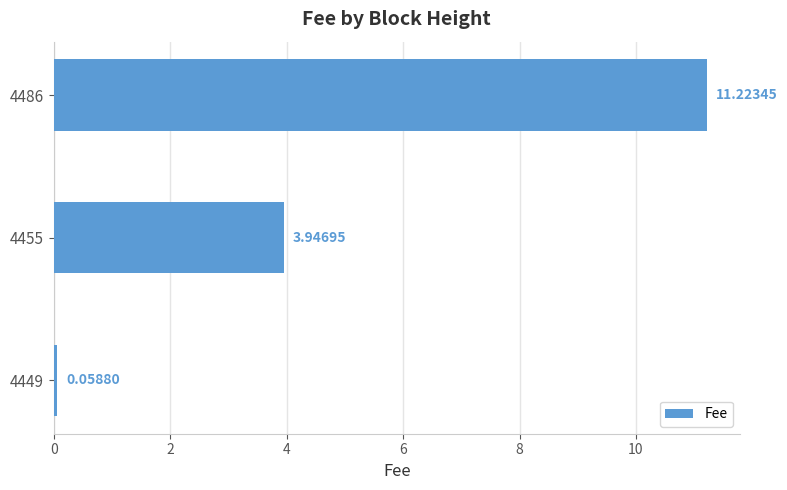

Between 4455 and 4449, which is larger?

4455